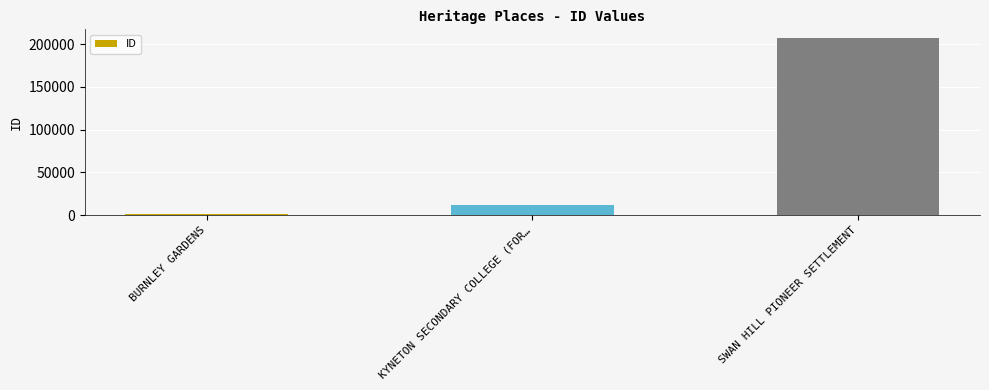

How many values are below 12446?

1